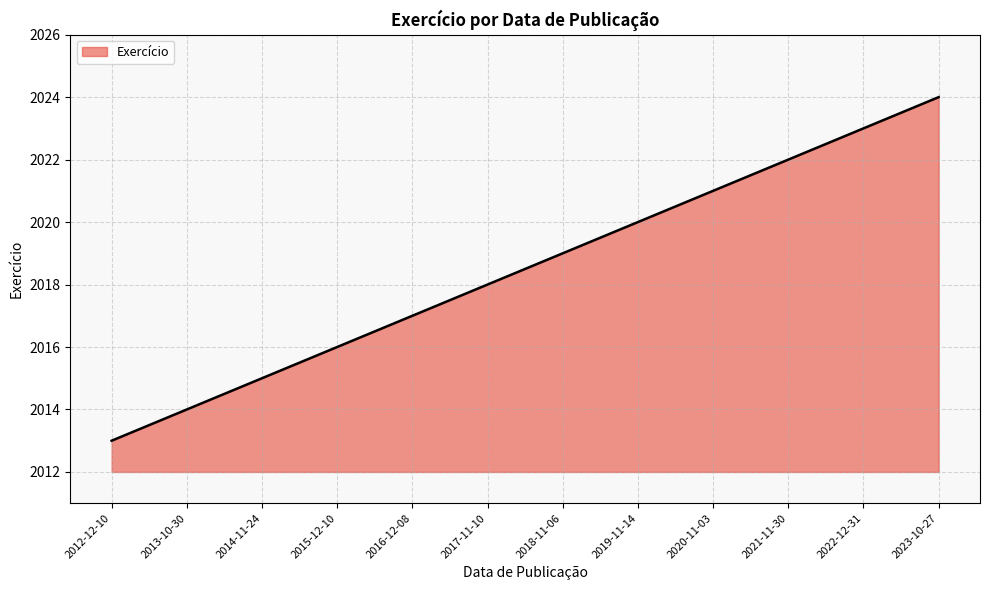

Rank the categories by value from lowest to highest.

2012-12-10, 2013-10-30, 2014-11-24, 2015-12-10, 2016-12-08, 2017-11-10, 2018-11-06, 2019-11-14, 2020-11-03, 2021-11-30, 2022-12-31, 2023-10-27